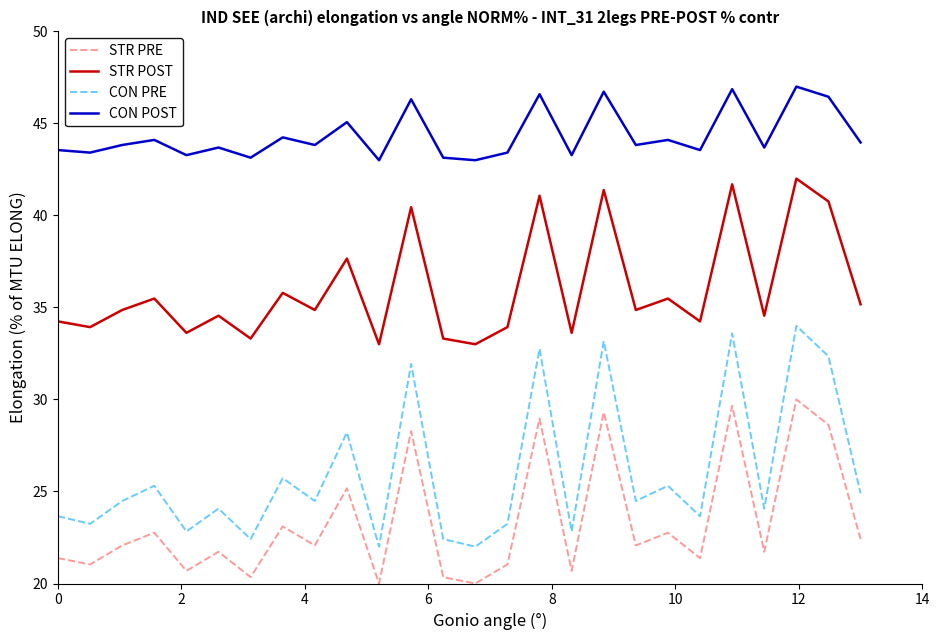

At how many categories does at least one series exceed 25?

26